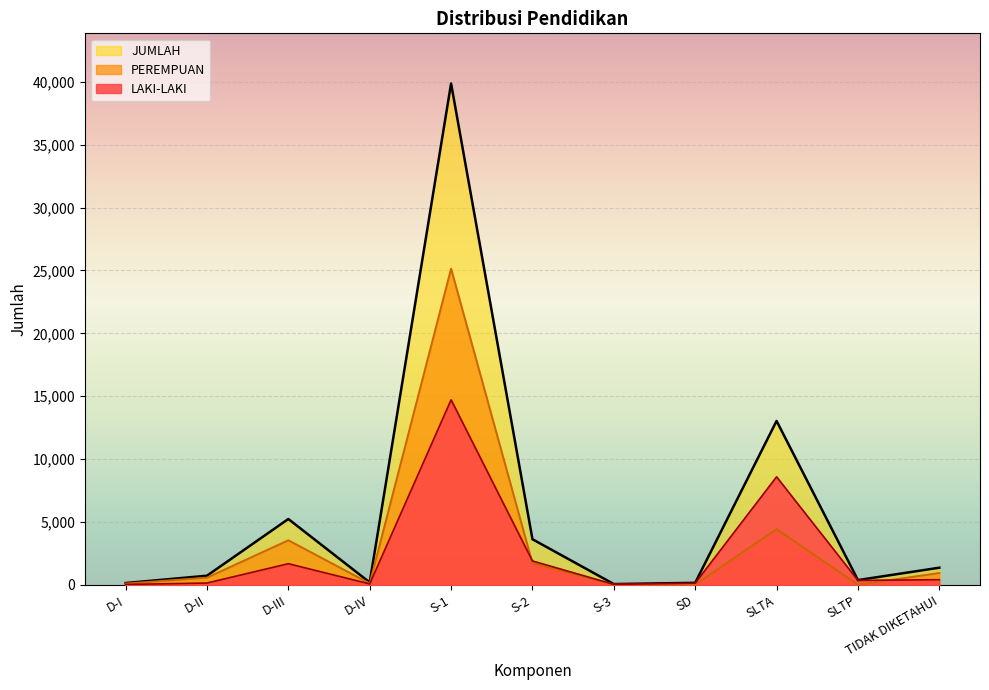

Does the chart display data point markers on the line(s)?

No